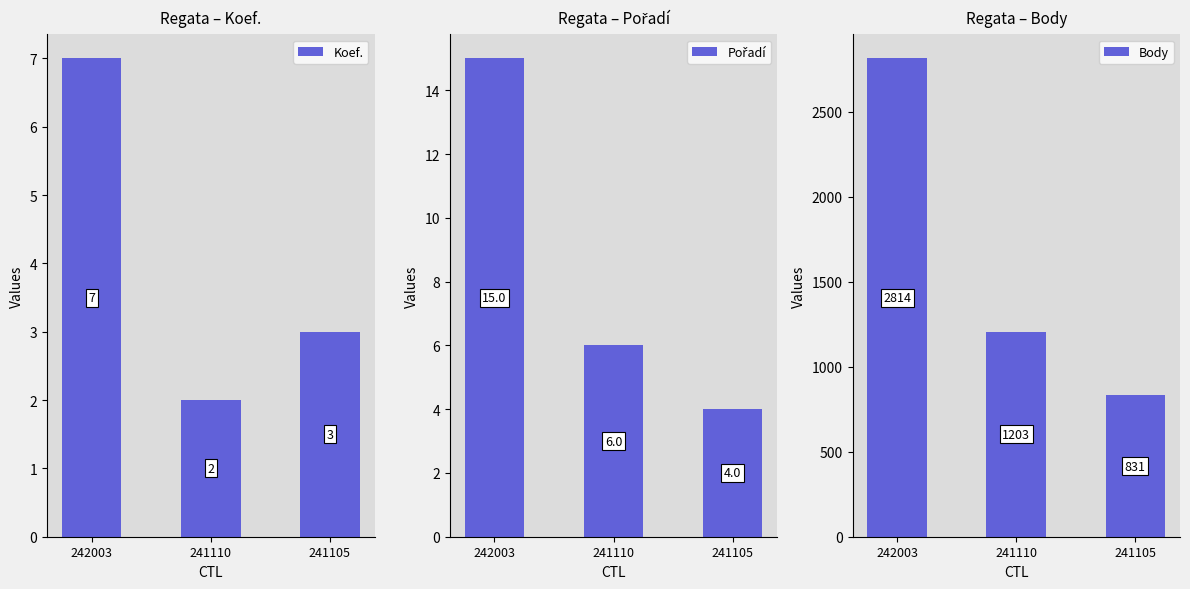

What is the difference between the Koef. values at 241110 and 241105?

1